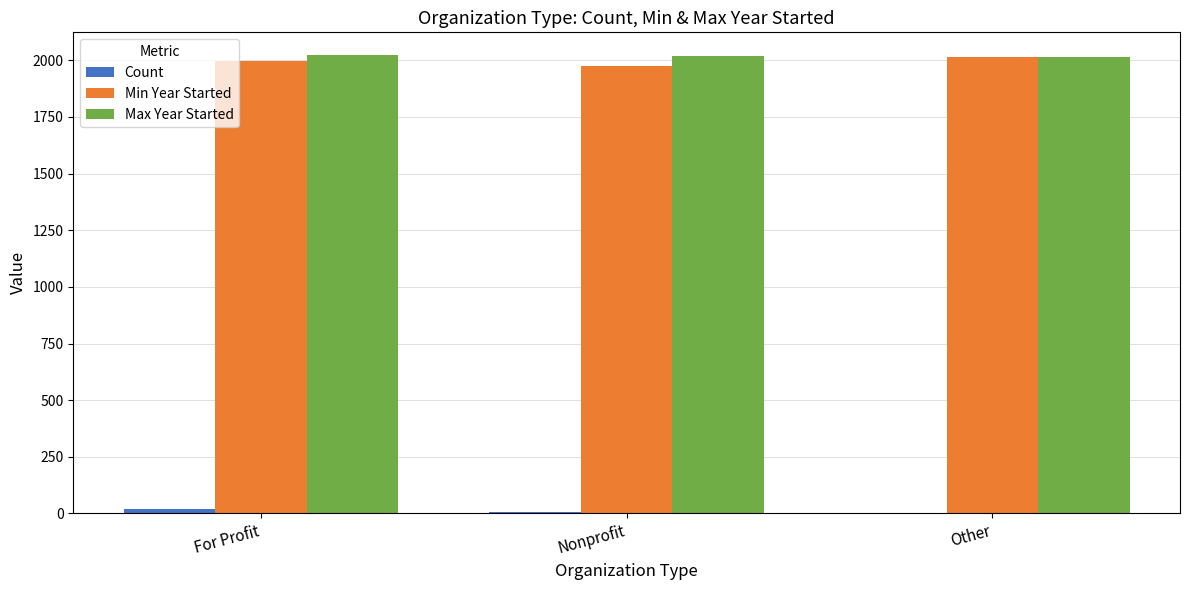

The value of Min Year Started at Nonprofit is 1134. True or false?

False